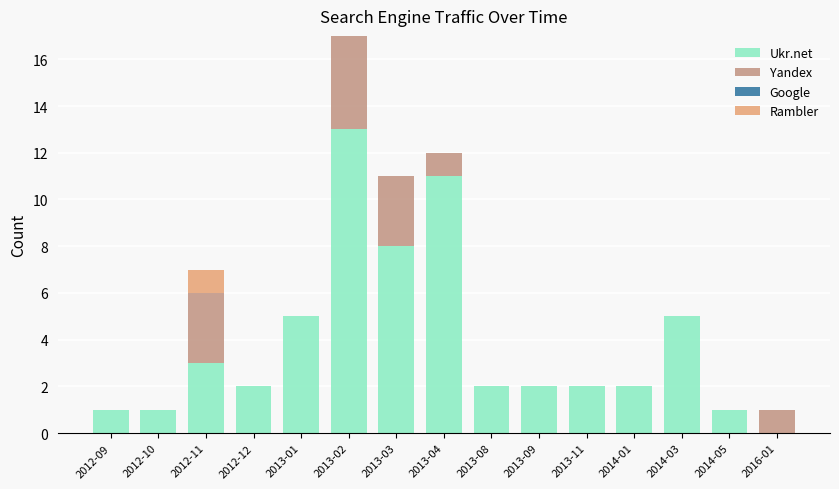

At which category is the sum across all series the highest?

2013-02